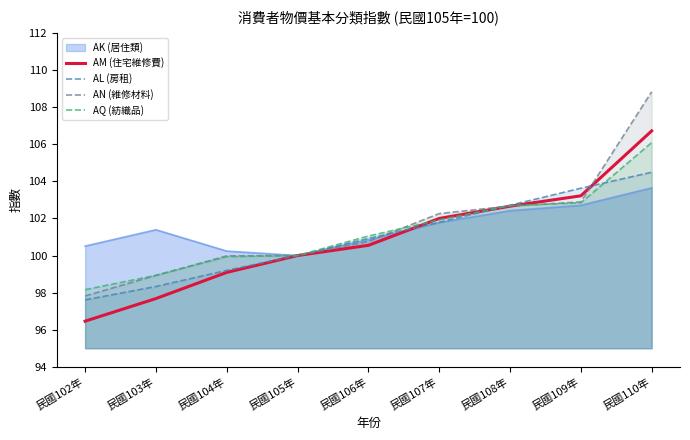

What is the sum of all AN (維修材料) values?

914.1